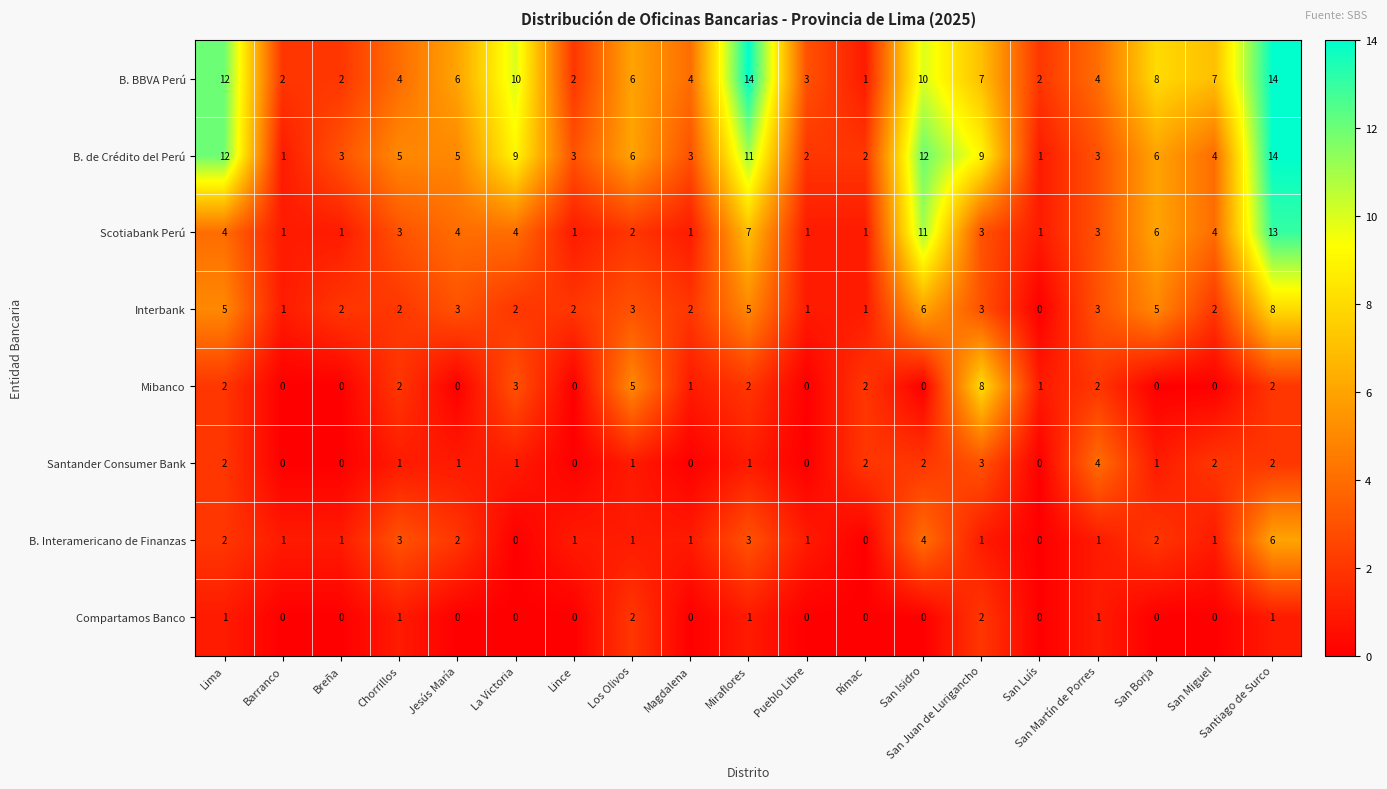

Where is Scotiabank Perú nearest to the value 7?

Miraflores